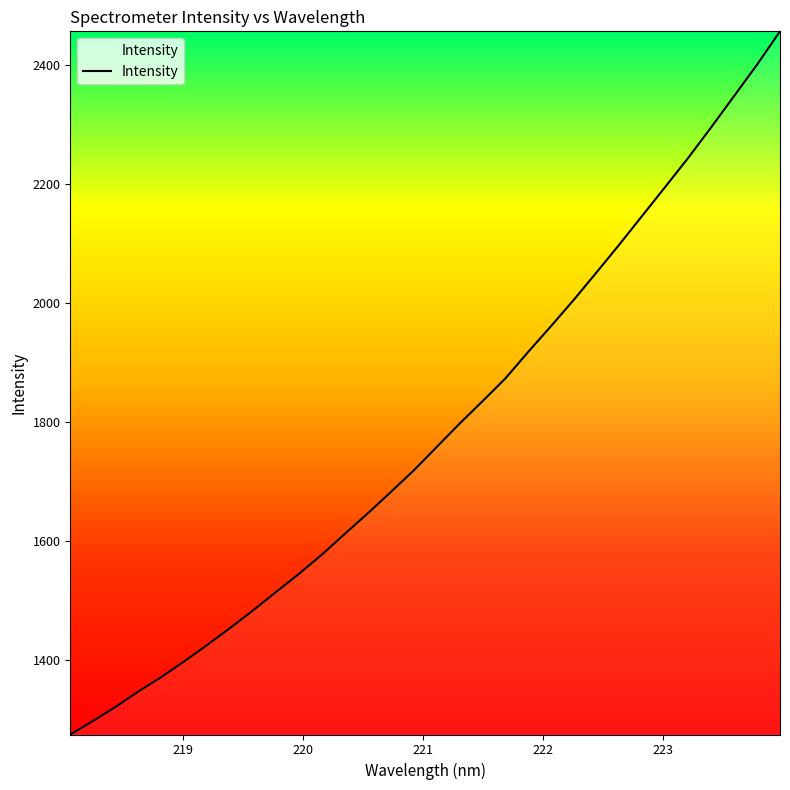

What is the sum of all values?

57068.9